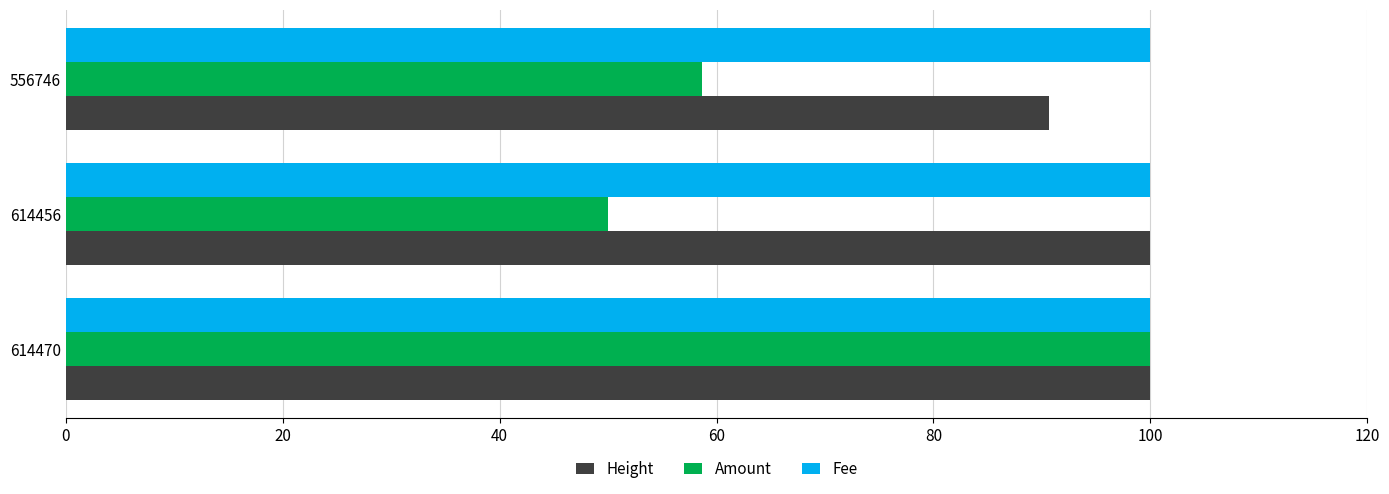

Count the number of categories in the chart.

3